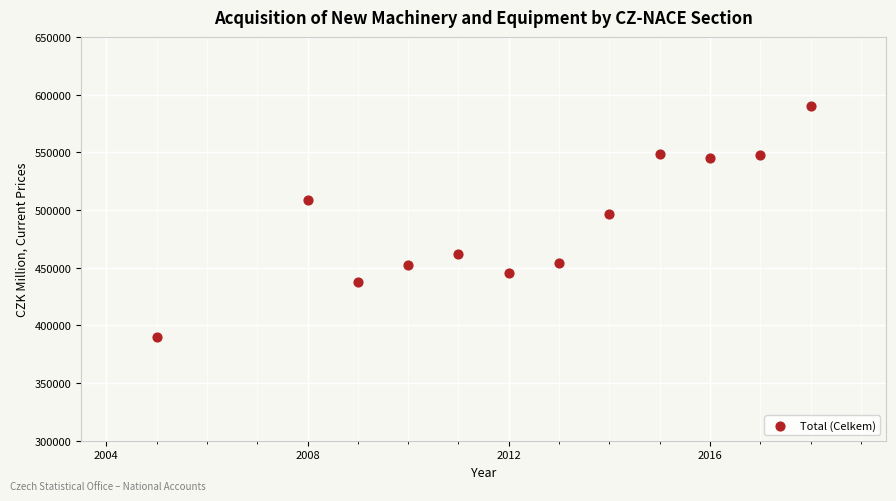

What Y value in the scatter plot is closest to 490310?

496881